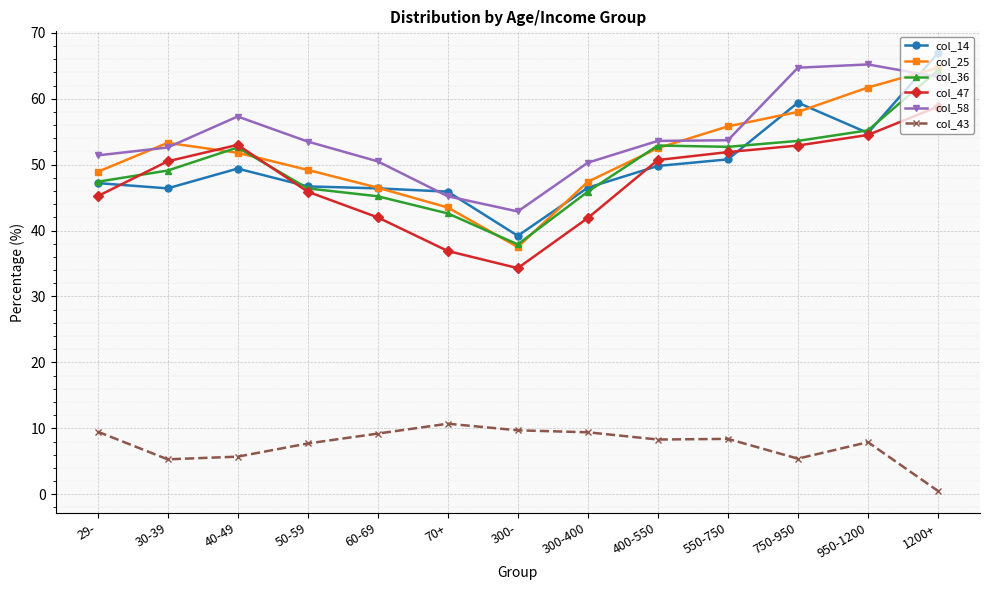

Which series ends up on top after the final intersection of col_36 and col_47?

col_36